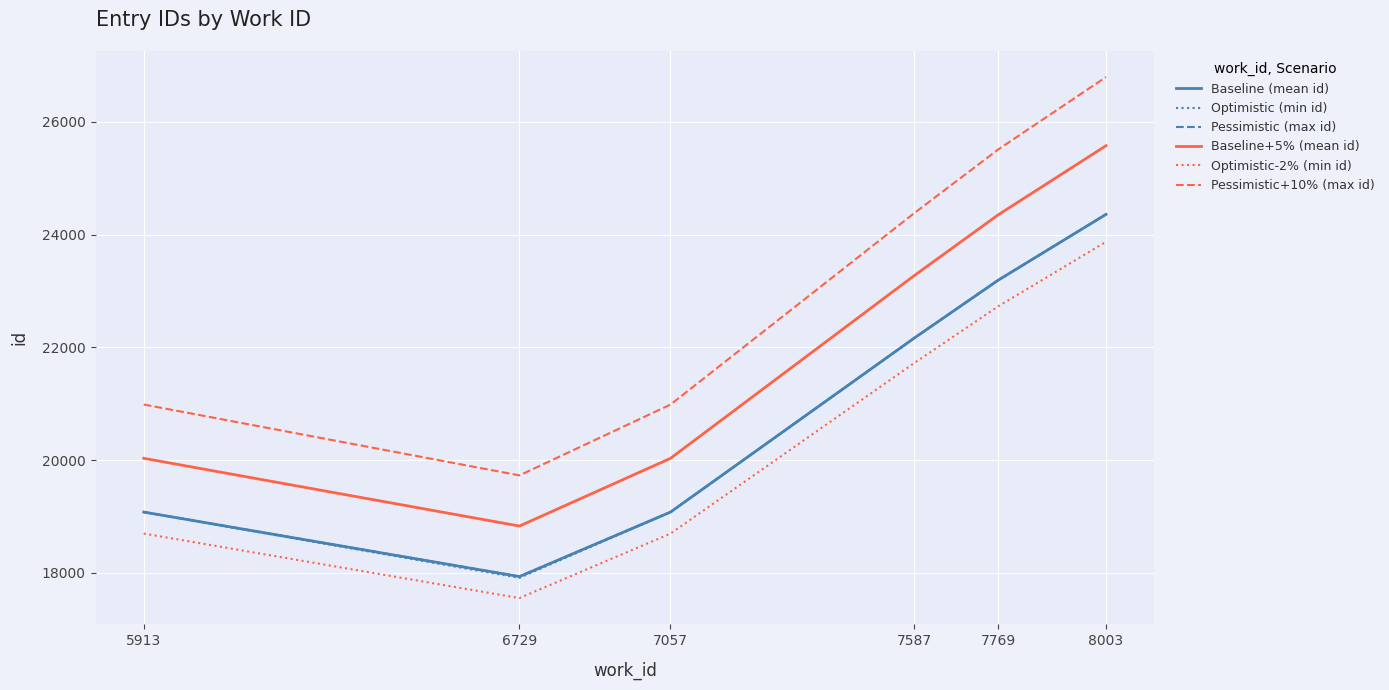

What is the smallest value displayed?

17550.8